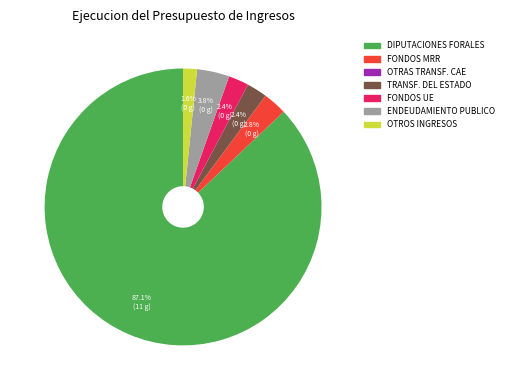

Does any single category account for the majority?

Yes